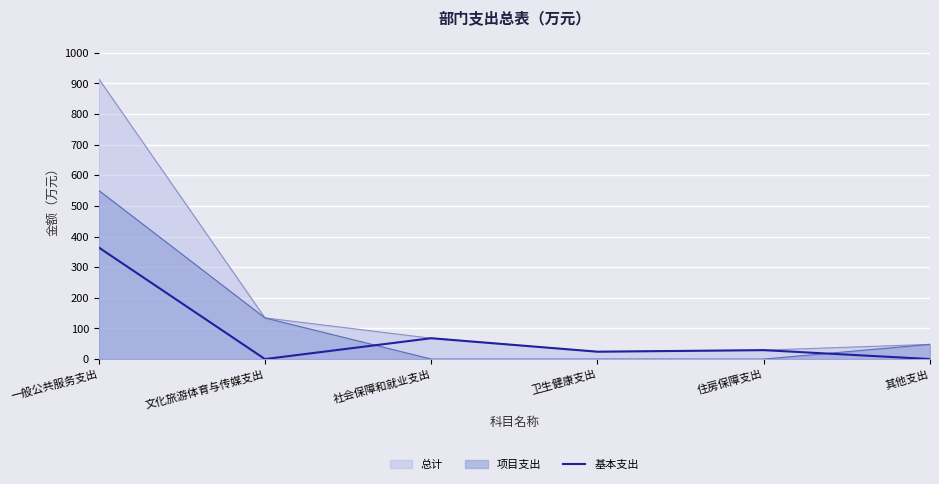

Which has a higher value, 一般公共服务支出 or 卫生健康支出?

一般公共服务支出